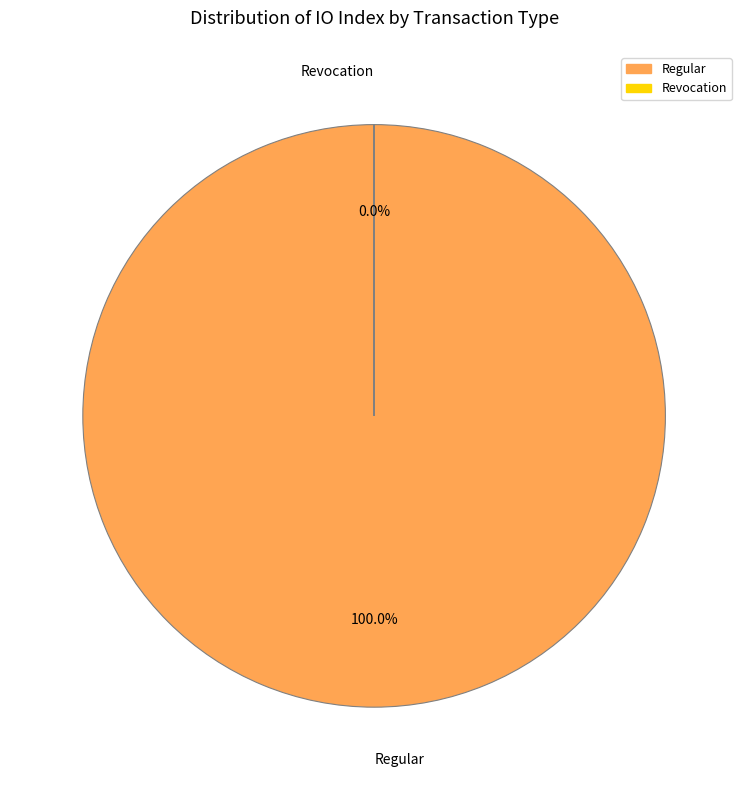

Count the number of slices in the pie.

2